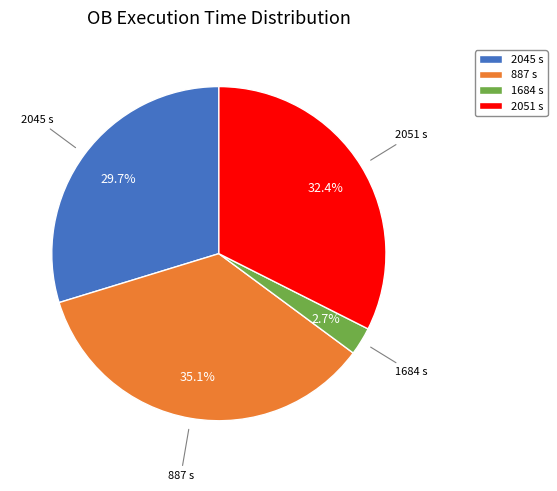

Rank the categories by value from lowest to highest.

1684 s, 2045 s, 2051 s, 887 s